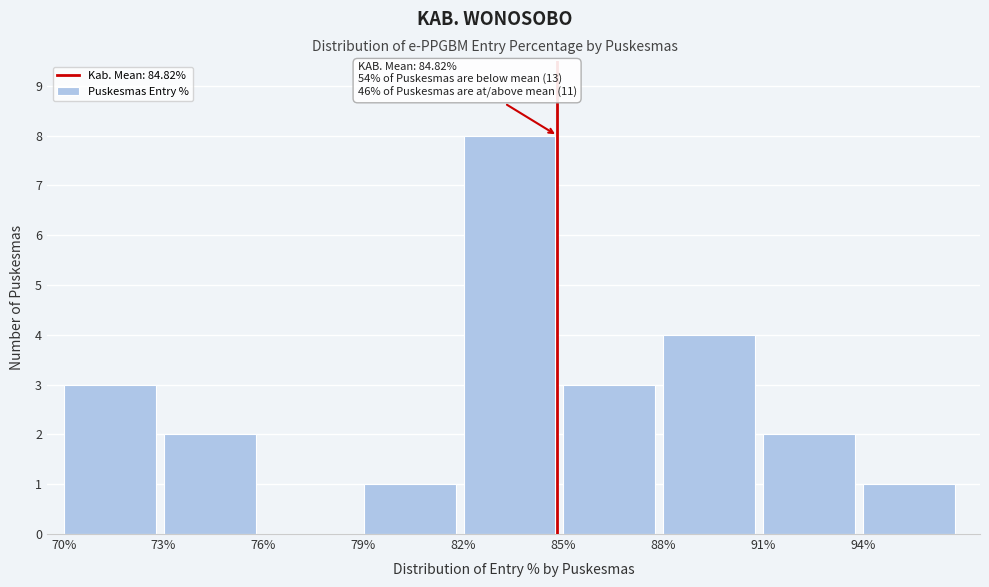

Over which range of the x-axis is the bar tallest?

82 to 85